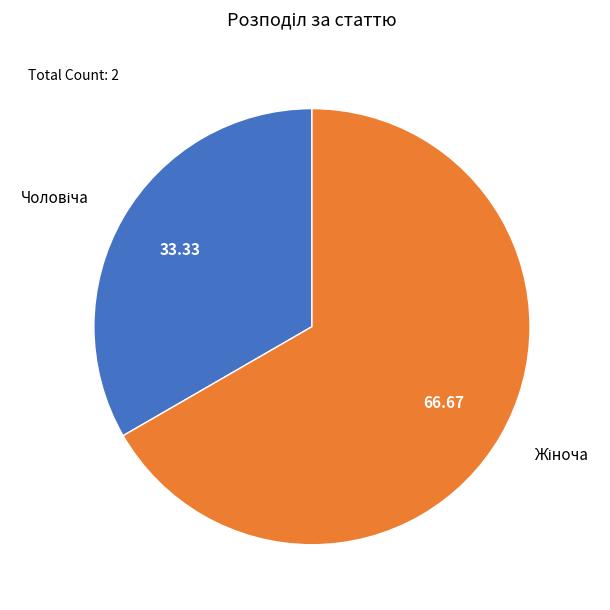

Is there a majority slice in this chart?

Yes